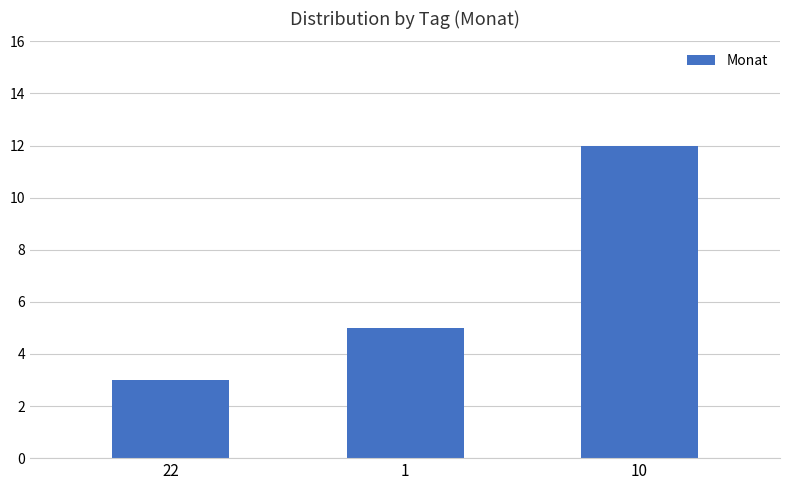

List the labels in order of value, largest first.

10, 1, 22